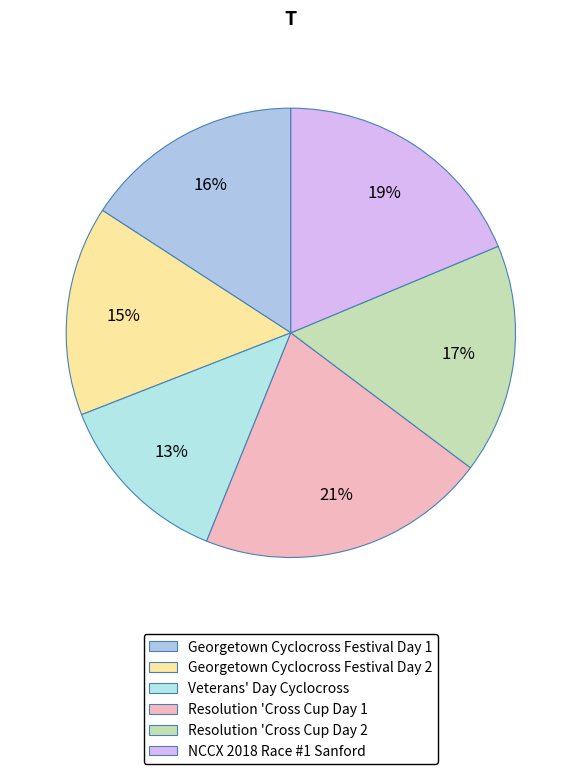

Rank the categories by value from lowest to highest.

Veterans' Day Cyclocross, Georgetown Cyclocross Festival Day 2, Georgetown Cyclocross Festival Day 1, Resolution 'Cross Cup Day 2, NCCX 2018 Race #1 Sanford, Resolution 'Cross Cup Day 1